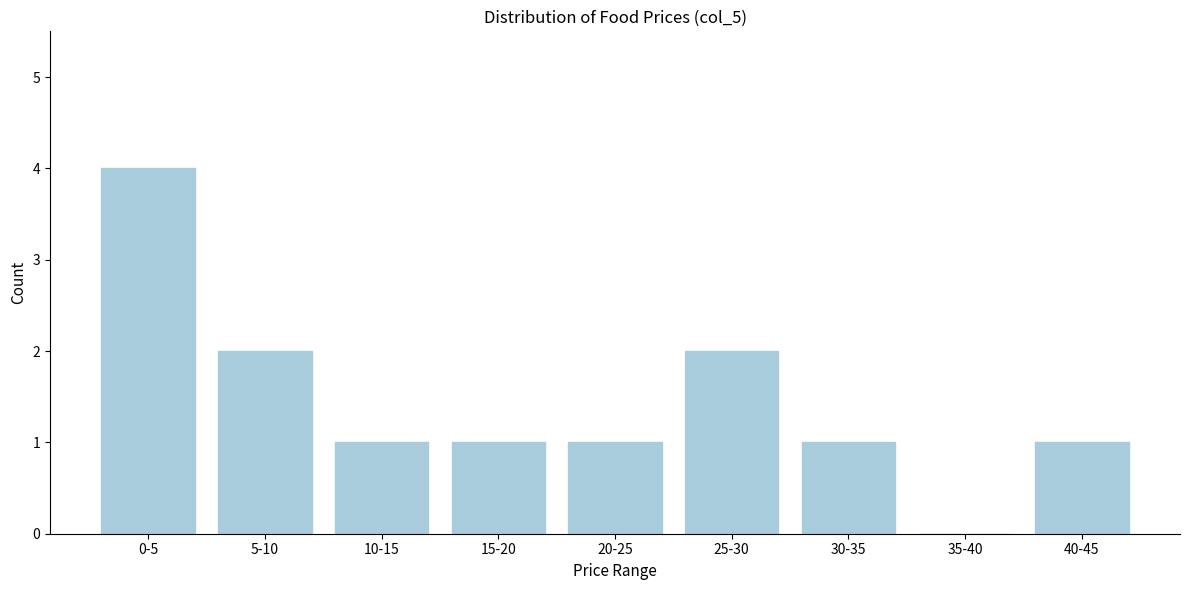

Reading right to left, what are all the values shown in this chart?

40-45=1	35-40=0	30-35=1	25-30=2	20-25=1	15-20=1	10-15=1	5-10=2	0-5=4